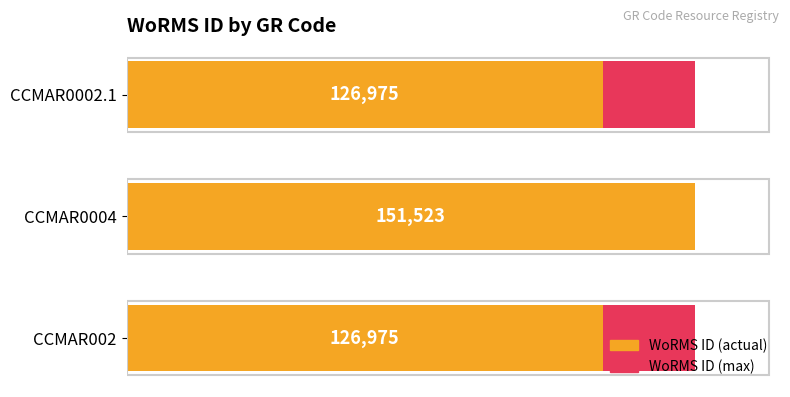

Between 20000 and 0, which is larger?

20000